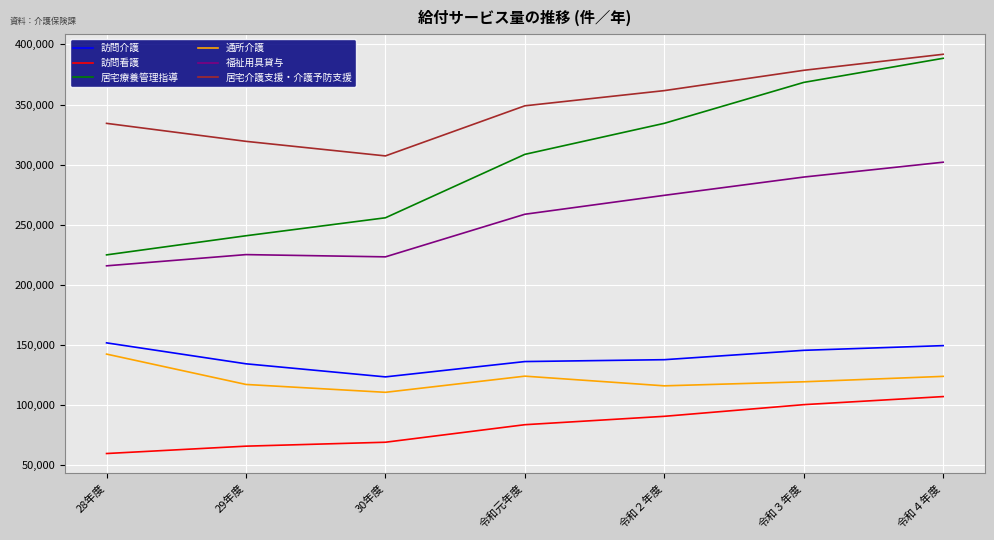

What position from the right is 令和２年度?

3